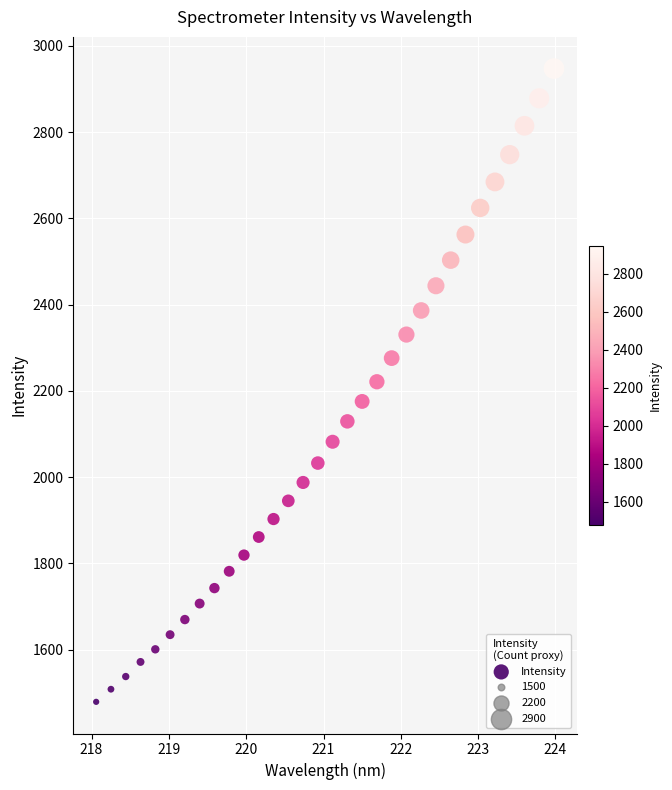

What is the range of Y values (max minus min)?

1468.4